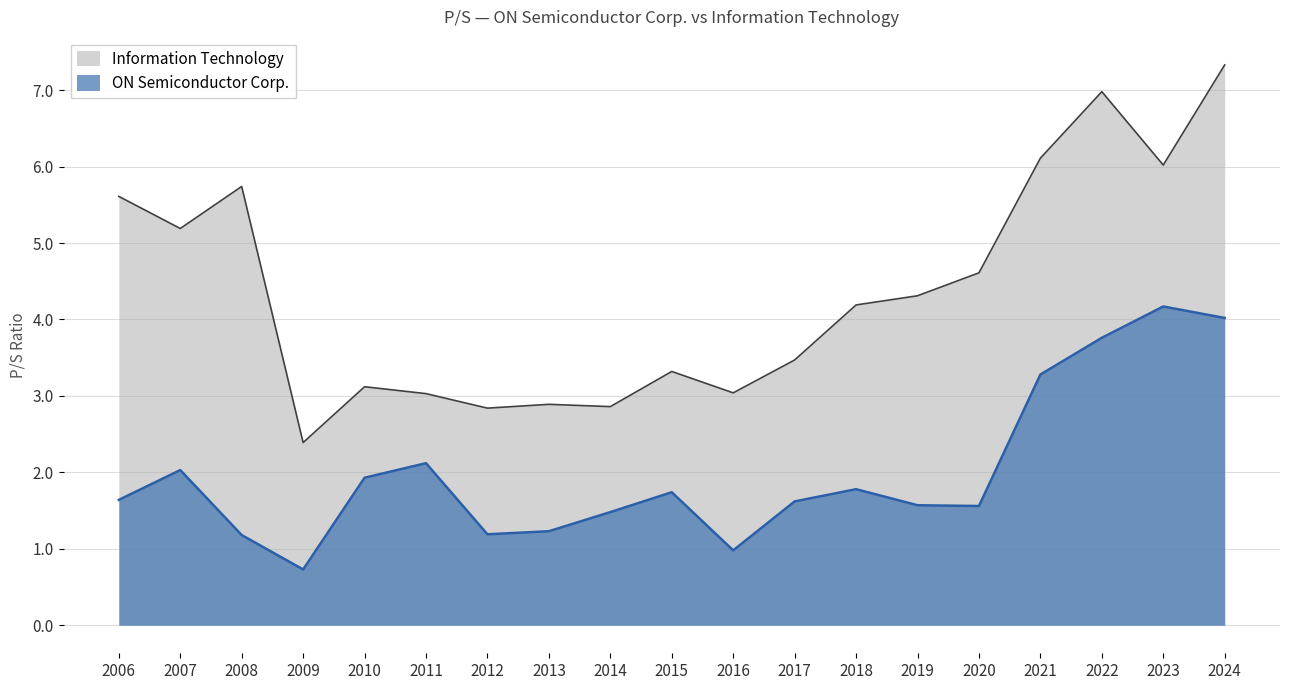

Read the ON Semiconductor Corp. value at 2024.

4.0